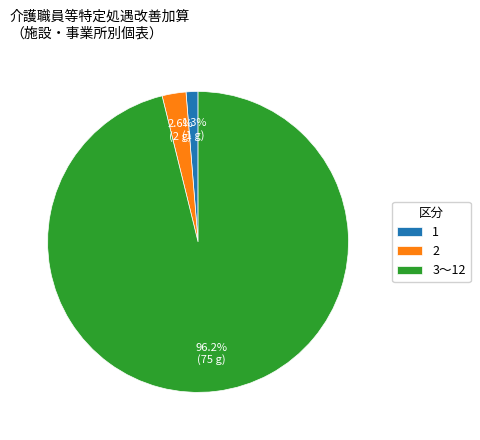

Is there any slice that represents more than half of the pie?

Yes